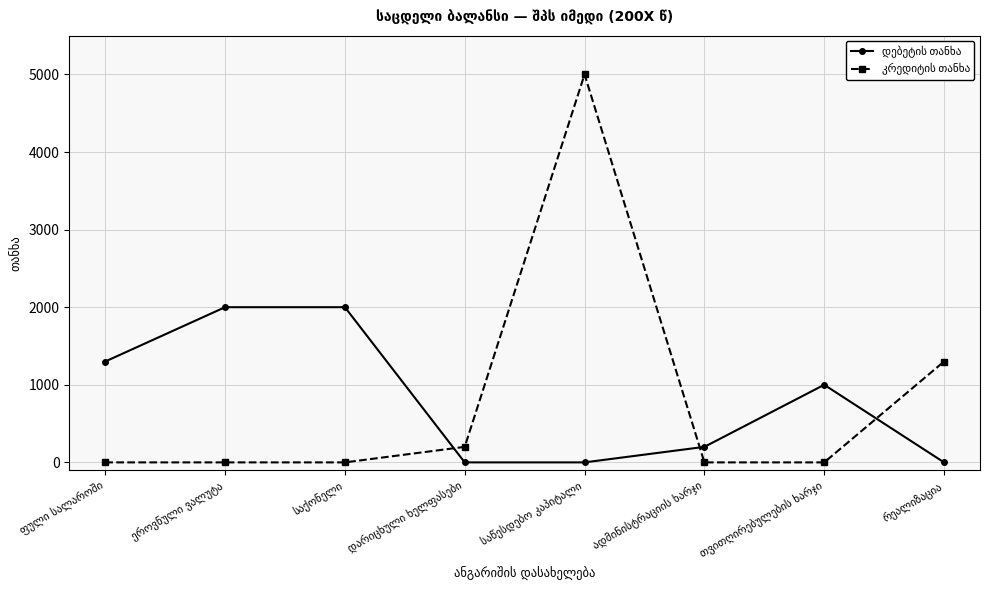

What is the maximum value shown in the chart?

5000